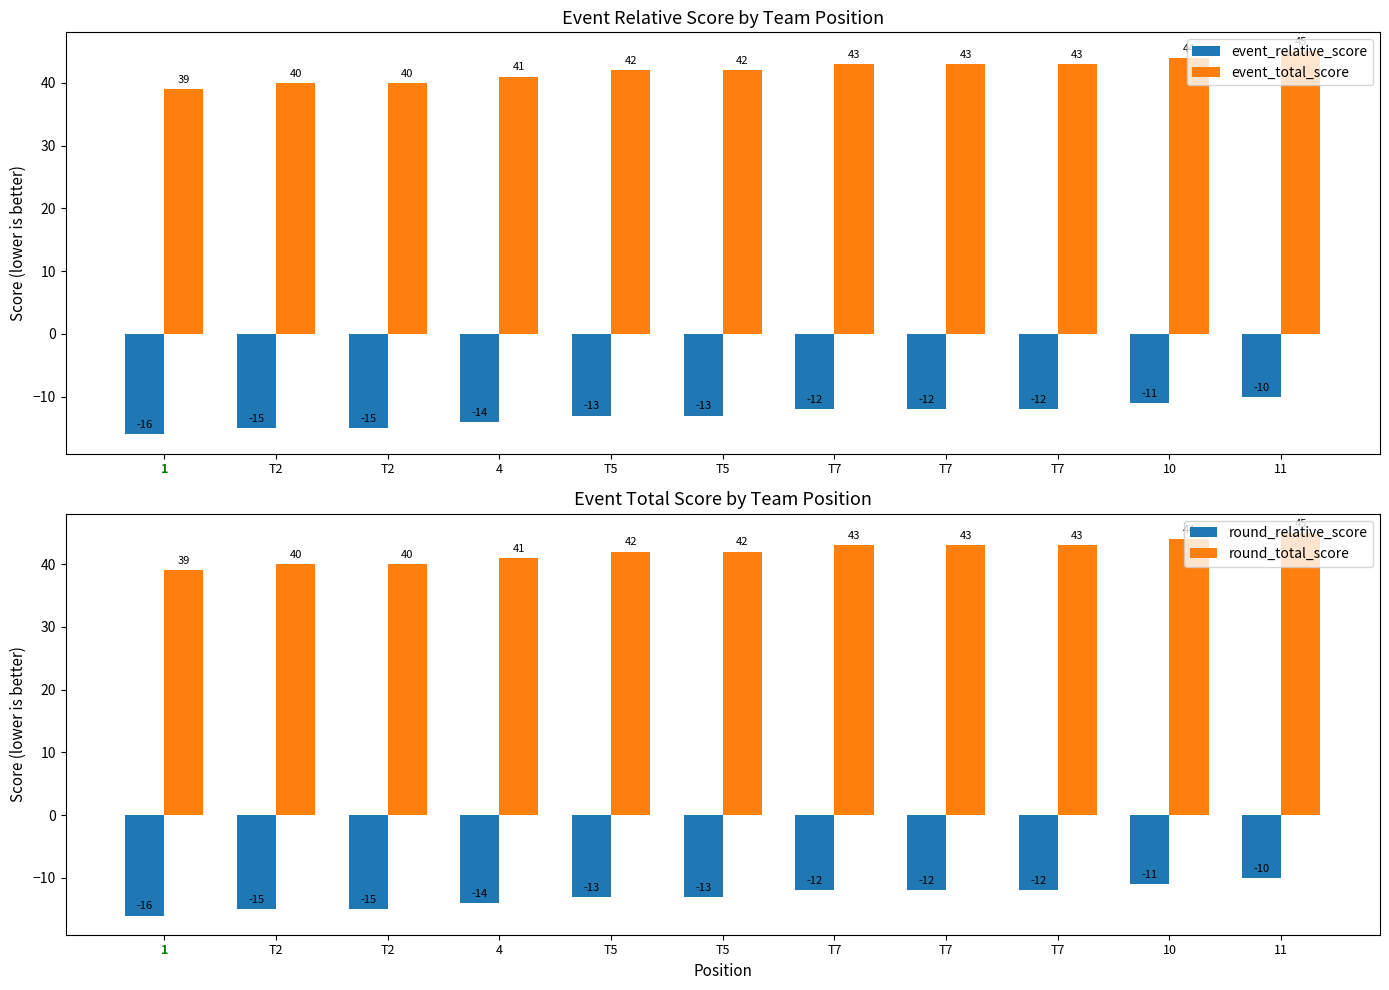

True or false: event_total_score has a value of 42 at T5.

True